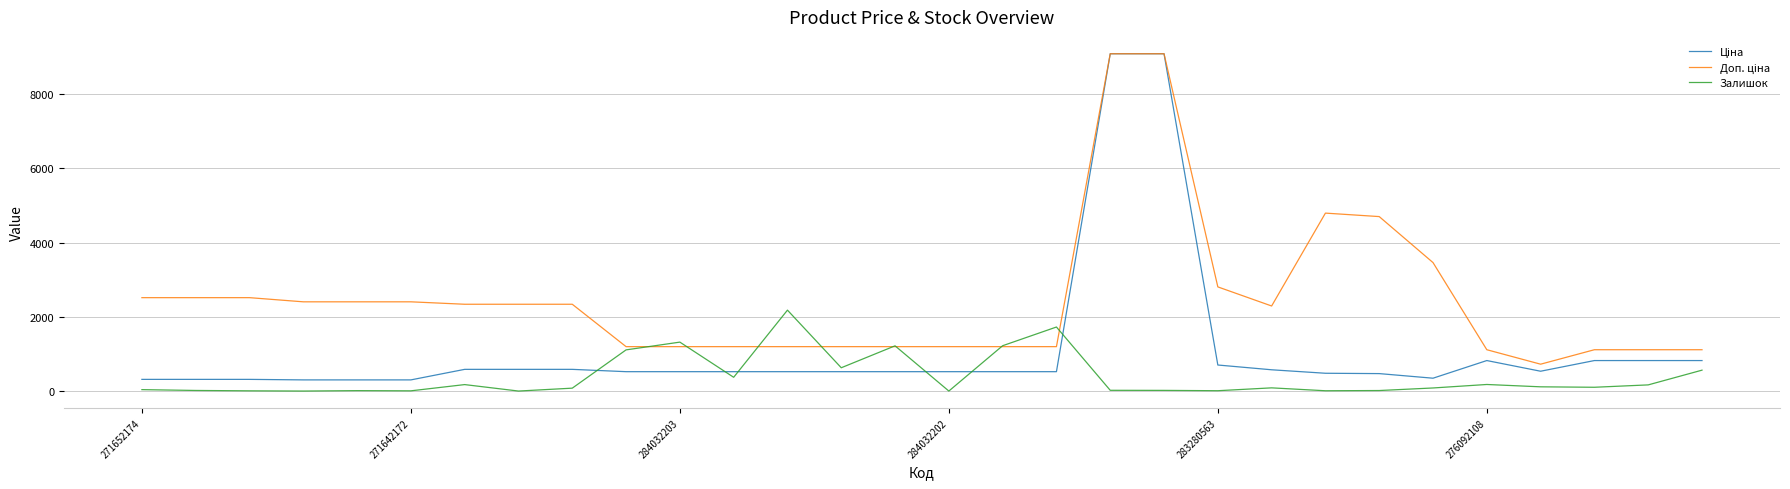

What is the highest value of the Залишок series?

2181.0